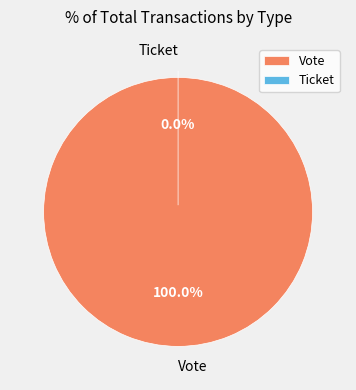

Does Ticket account for over 50% of the chart?

No